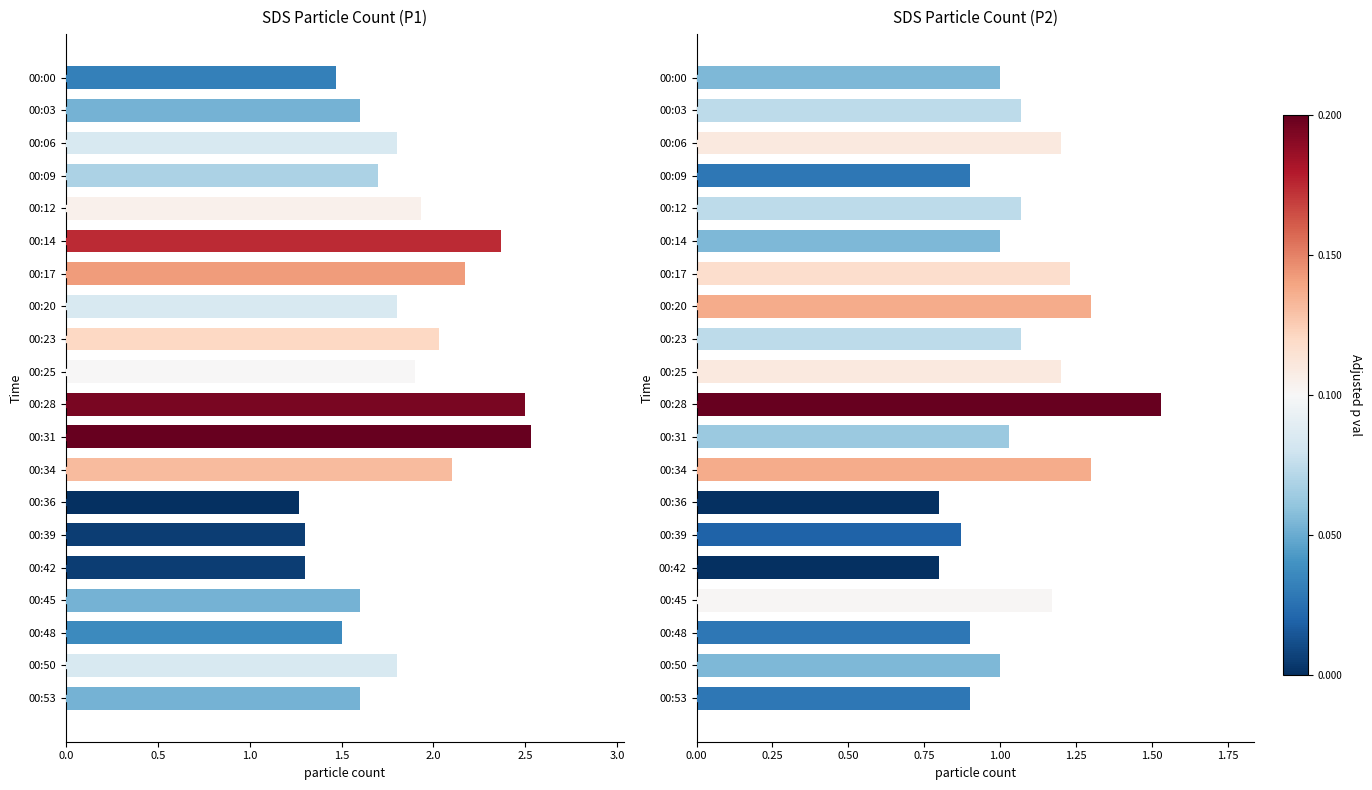

Reading left to right, extract all data points from this chart.

SDS_P1: 1.5	1.6	1.8	1.7	1.9	2.4	2.2	1.8	2.0	1.9	2.5	2.5	2.1	1.3	1.3	1.3	1.6	1.5	1.8	1.6
SDS_P2: 1.0	1.1	1.2	0.9	1.1	1.0	1.2	1.3	1.1	1.2	1.5	1.0	1.3	0.8	0.9	0.8	1.2	0.9	1.0	0.9